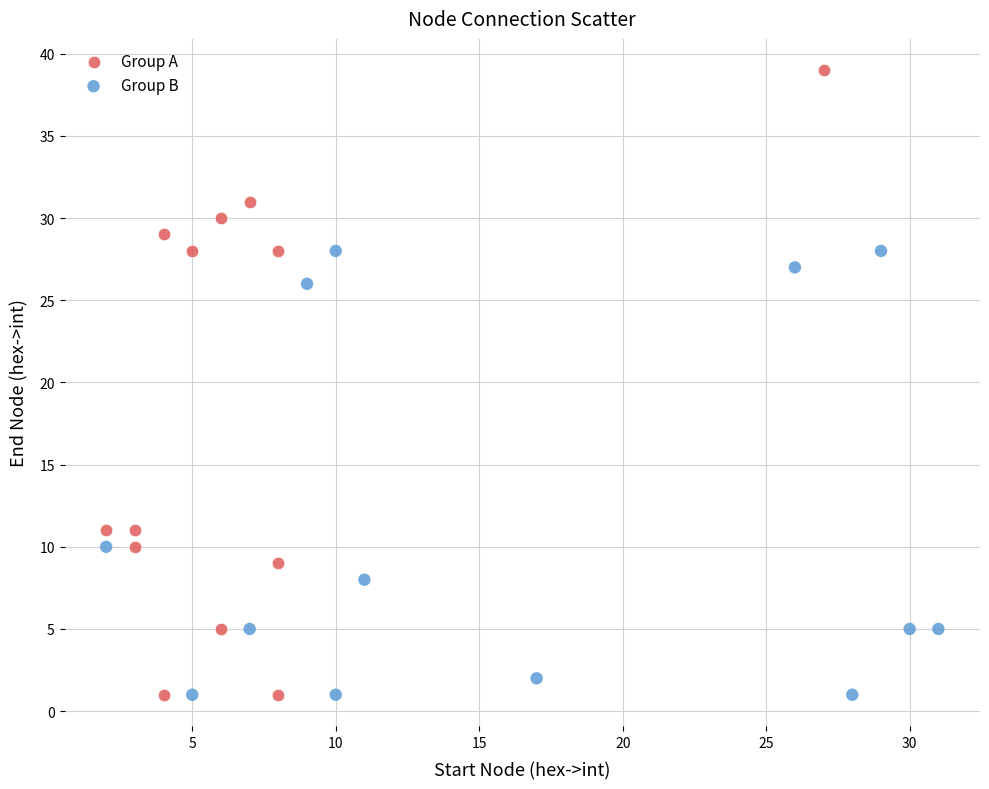

What are all the series names shown in the legend?

Group A, Group B